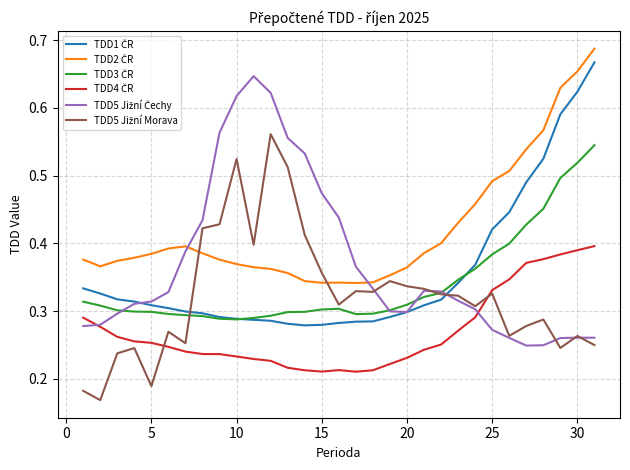

What is the value of the TDD5 Jižní Čechy point at the 25th from the left?

0.3